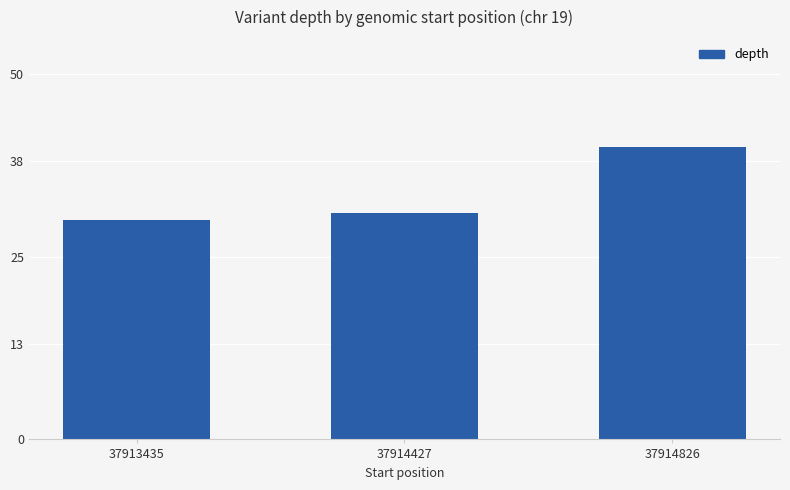

The chart shows a value of 40 at 37913435. True or false?

False